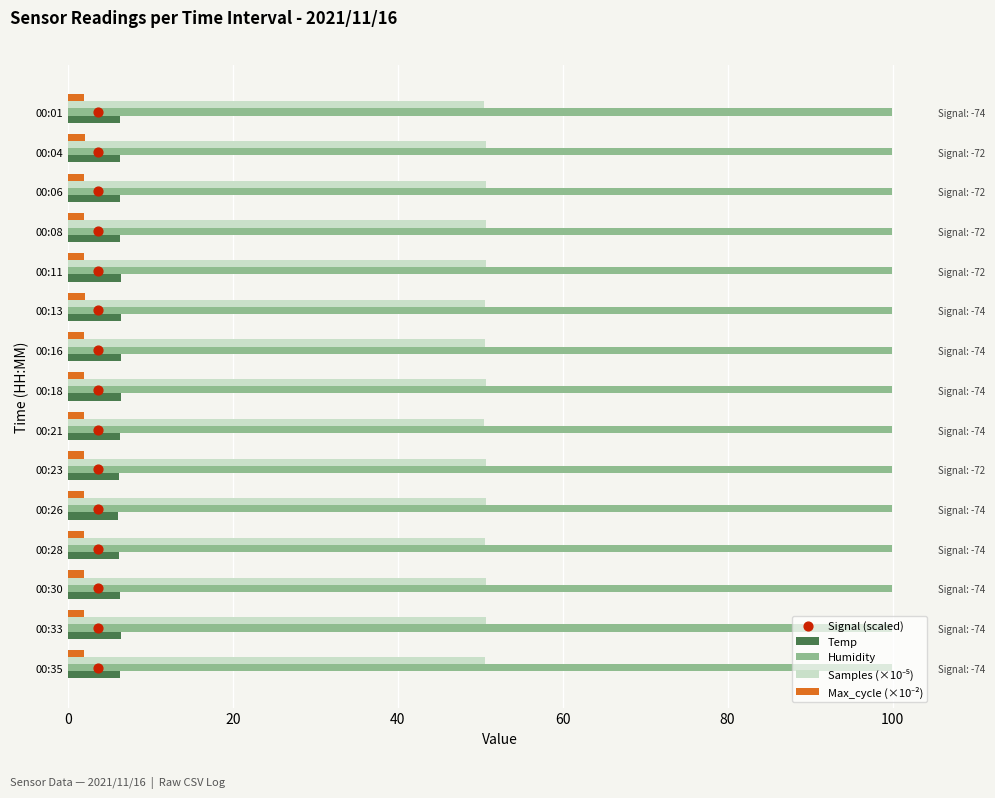

Which series has the largest total across all categories?

Samples (×10⁻⁵)